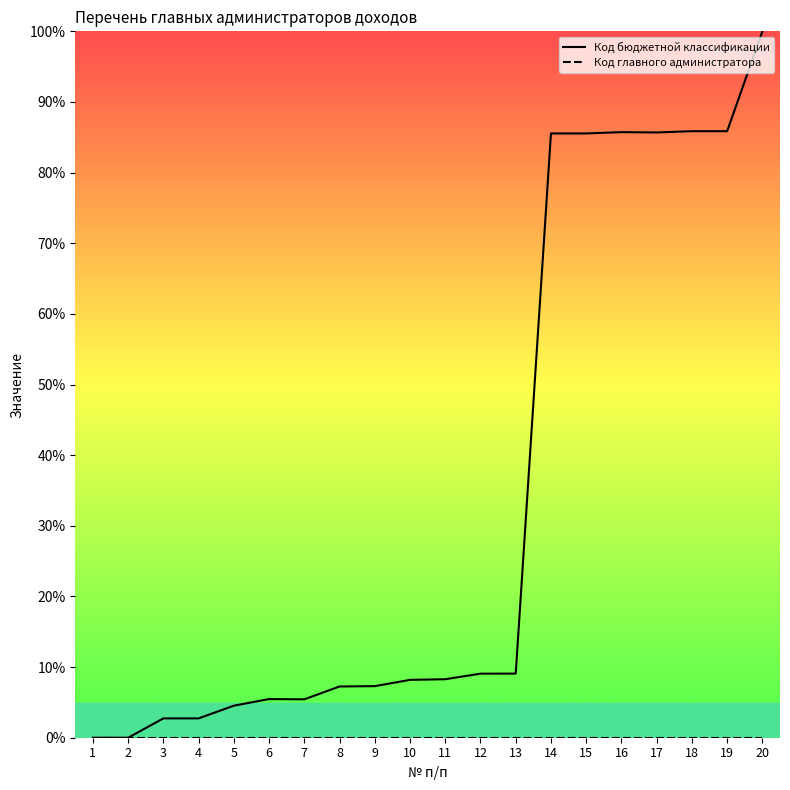

What are all the series names shown in the legend?

Код бюджетной классификации, Код главного администратора